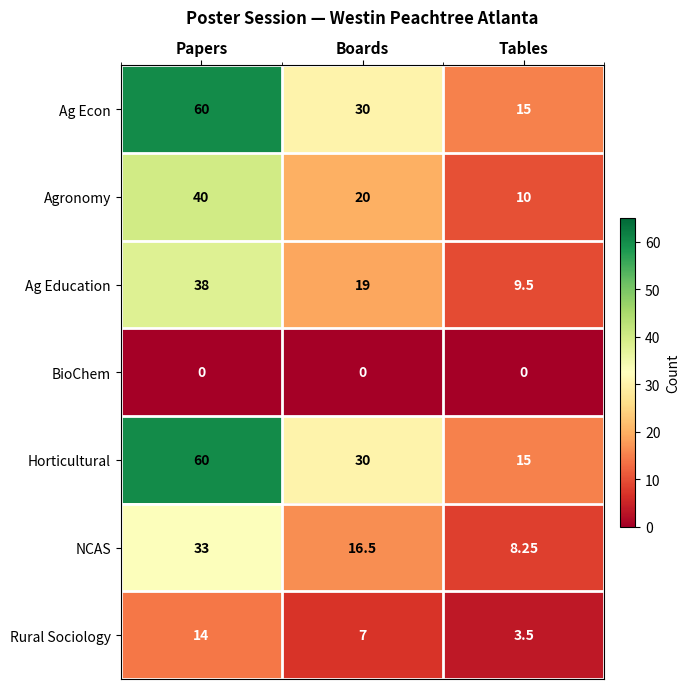

At which label does Rural Sociology reach its minimum?

Tables